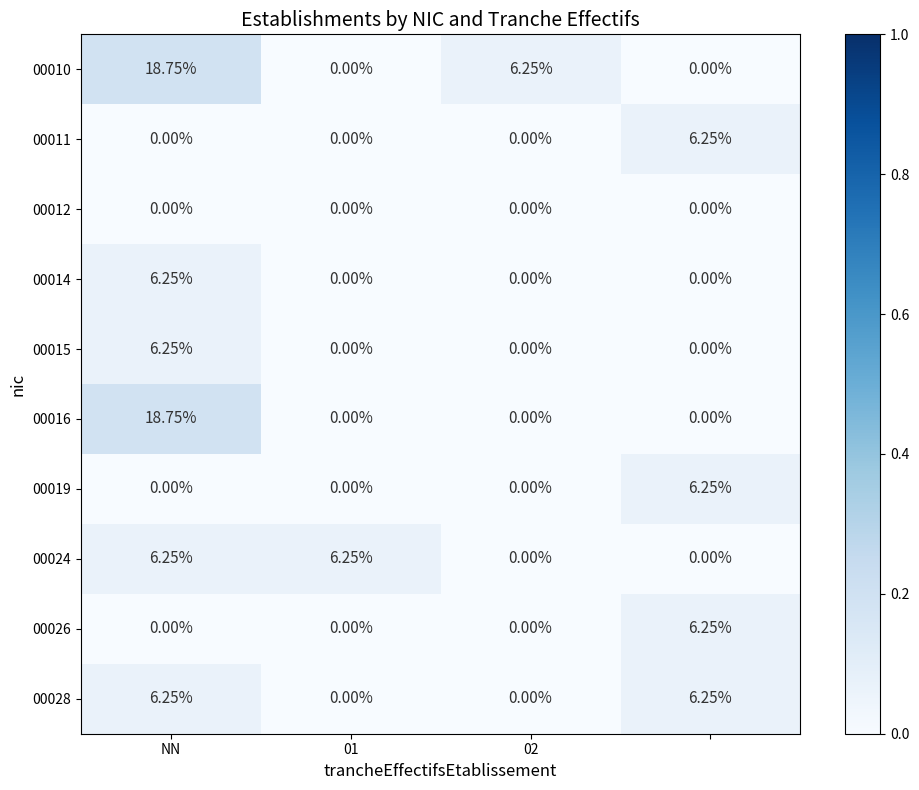

Reading left to right, extract all data points from this chart.

00010: 18.8	0.0	6.2	0.0
00011: 0.0	0.0	0.0	6.2
00012: 0.0	0.0	0.0	0.0
00014: 6.2	0.0	0.0	0.0
00015: 6.2	0.0	0.0	0.0
00016: 18.8	0.0	0.0	0.0
00019: 0.0	0.0	0.0	6.2
00024: 6.2	6.2	0.0	0.0
00026: 0.0	0.0	0.0	6.2
00028: 6.2	0.0	0.0	6.2